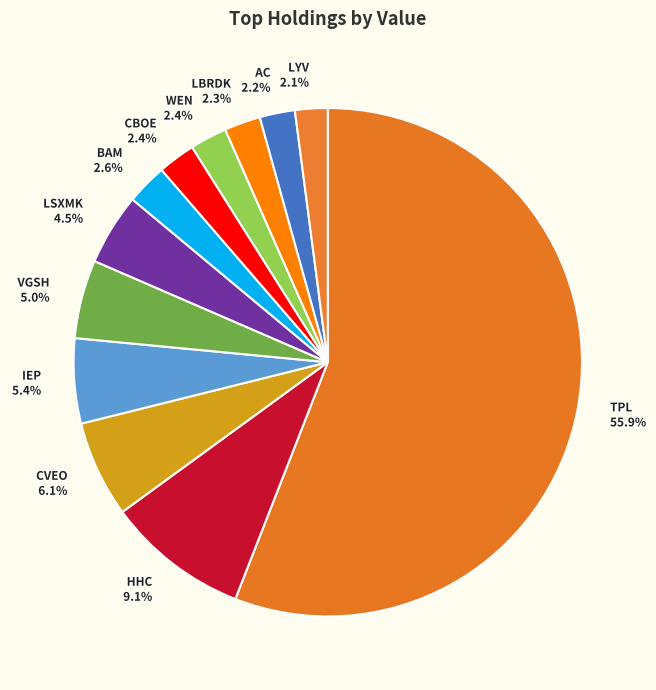

Is AC the majority of the pie?

No